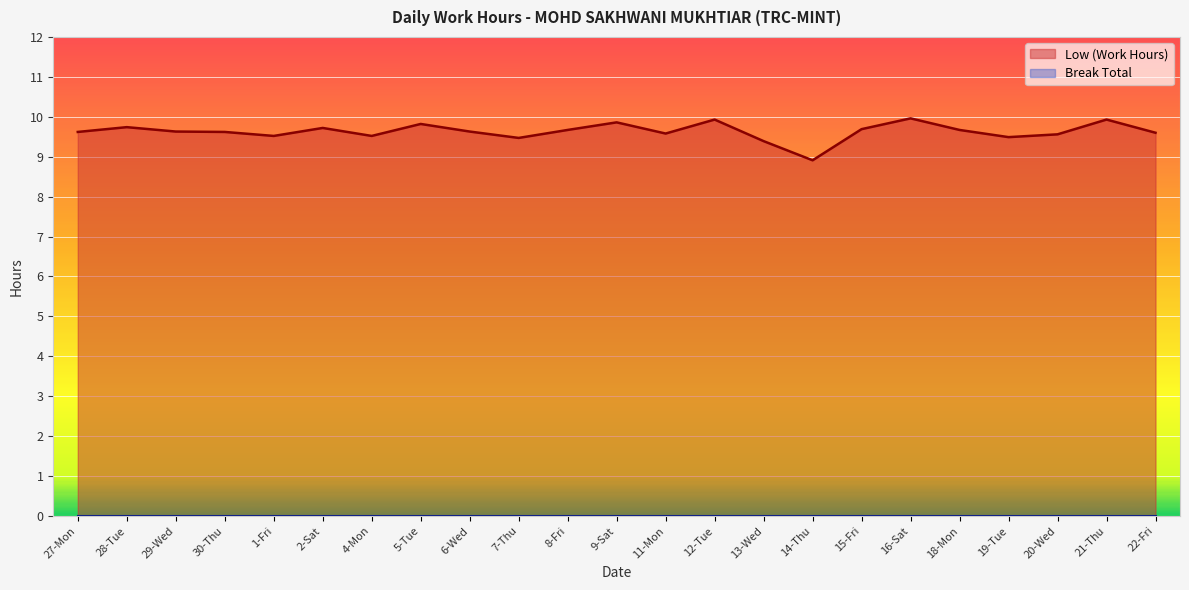

Does the chart display data point markers on the line(s)?

No